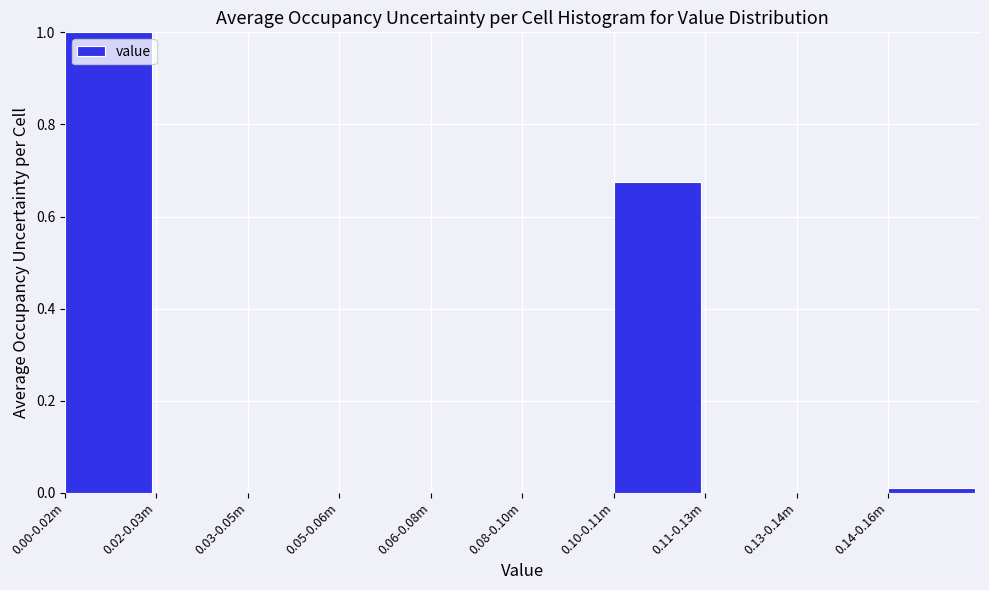

The value at 0.00-0.02m is 1.0. True or false?

True